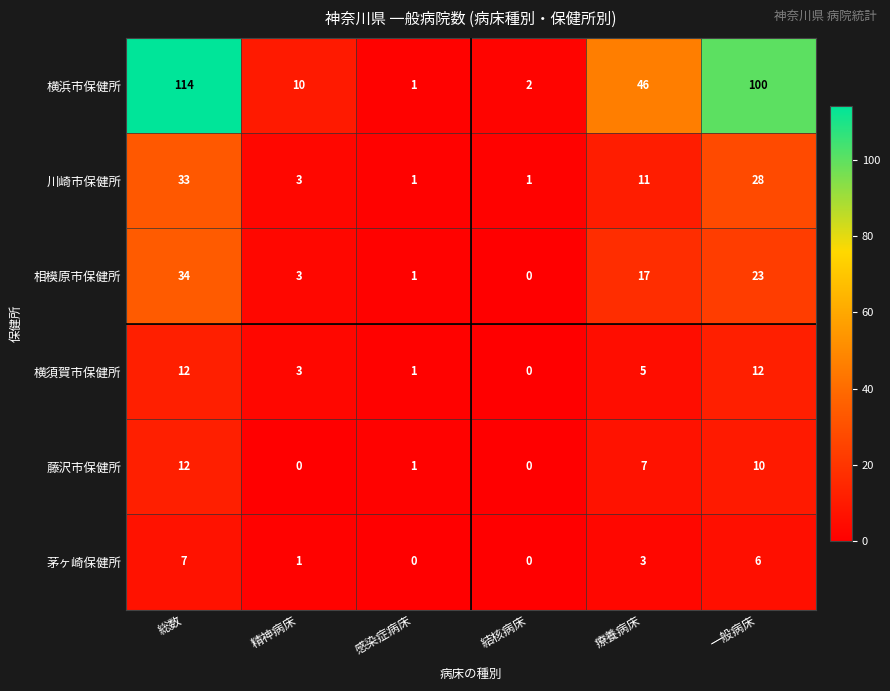

What is the sum of the 藤沢市保健所 values at 一般病床 and 総数?

22